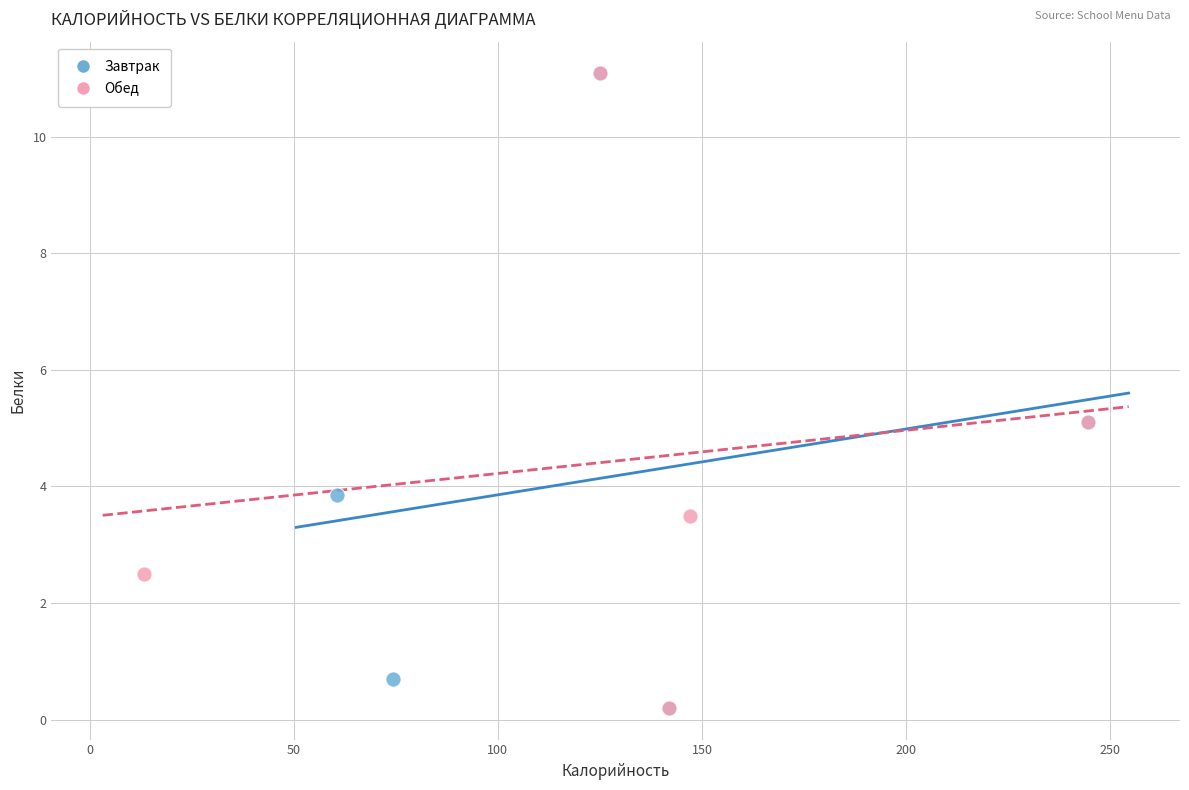

What are all the series names shown in the legend?

Завтрак, Обед